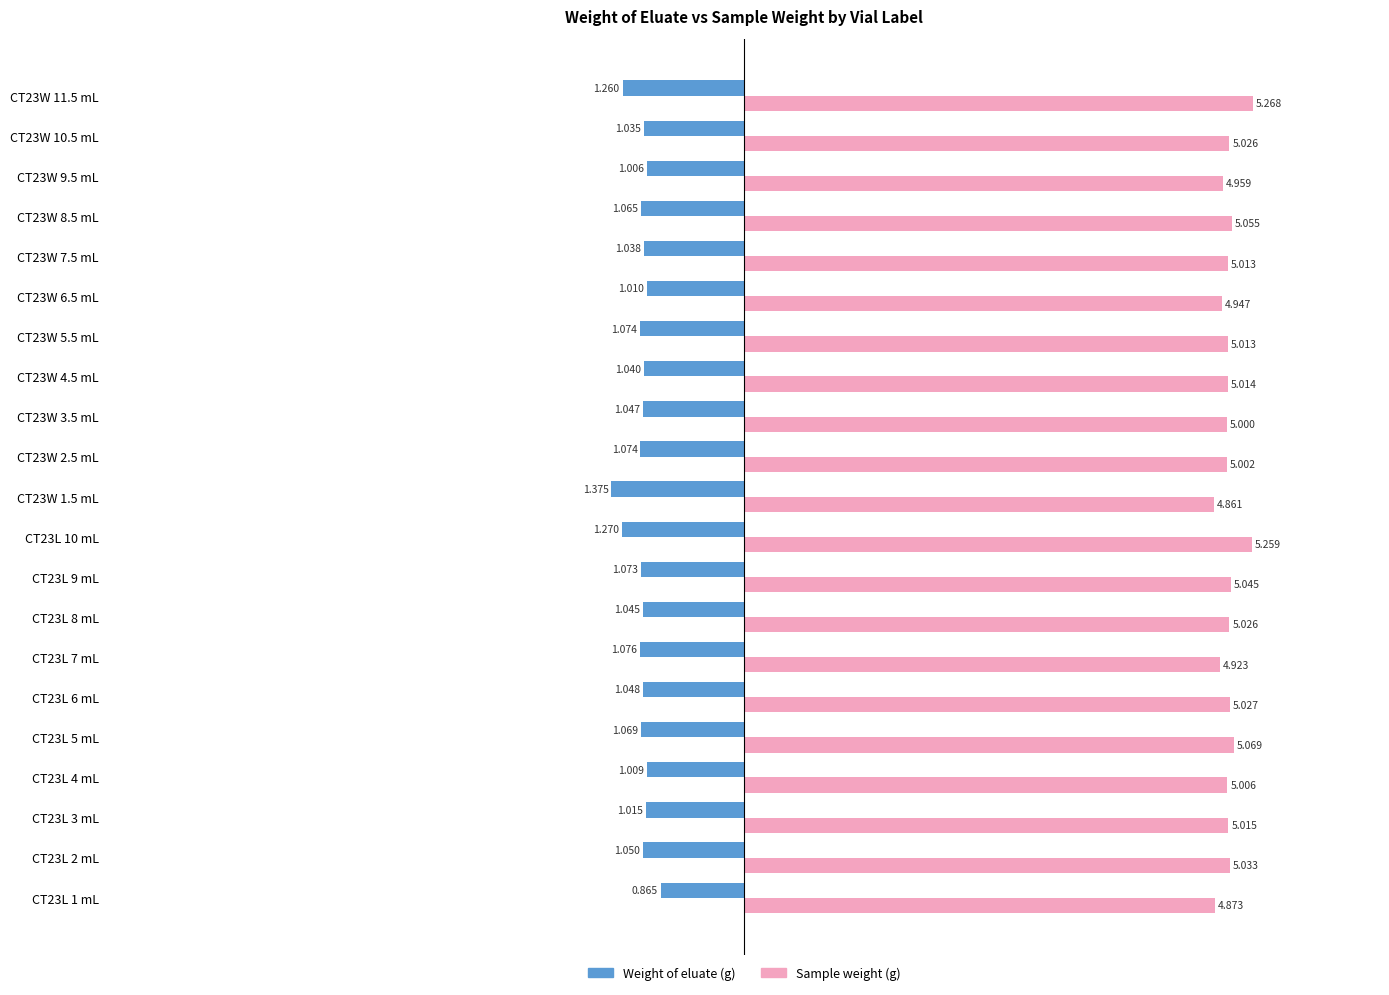

Which series changed the most between CT23L 1 mL and CT23W 4.5 mL?

Weight of eluate (g)